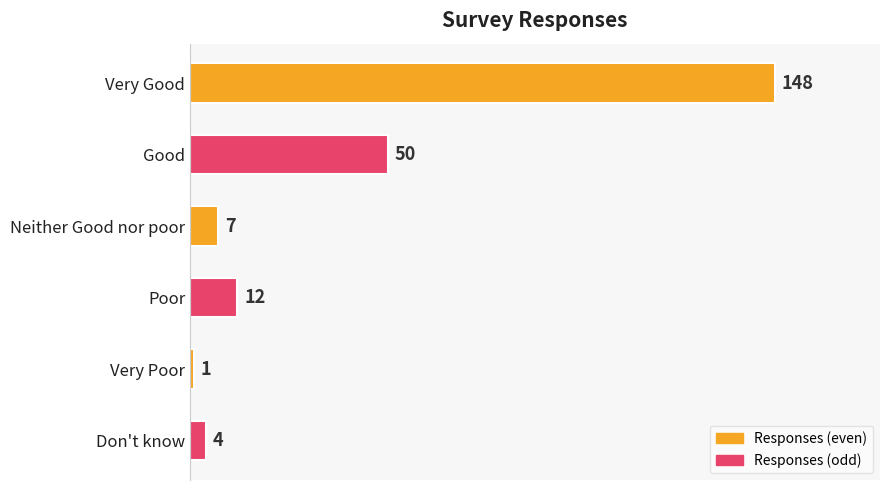

What is the value of the 6th bar from the top?

4